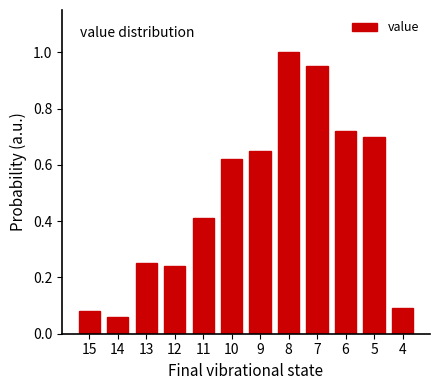

Which has a higher value, 11 or 10?

10